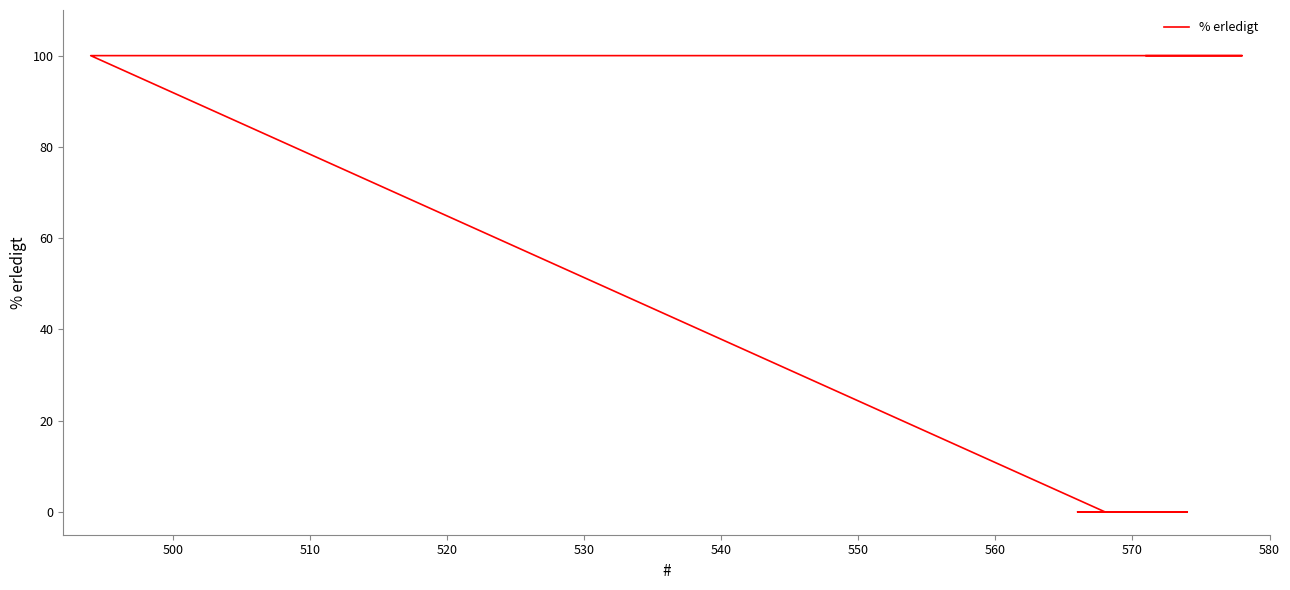

Is it true that the value at 510 is 100?

True